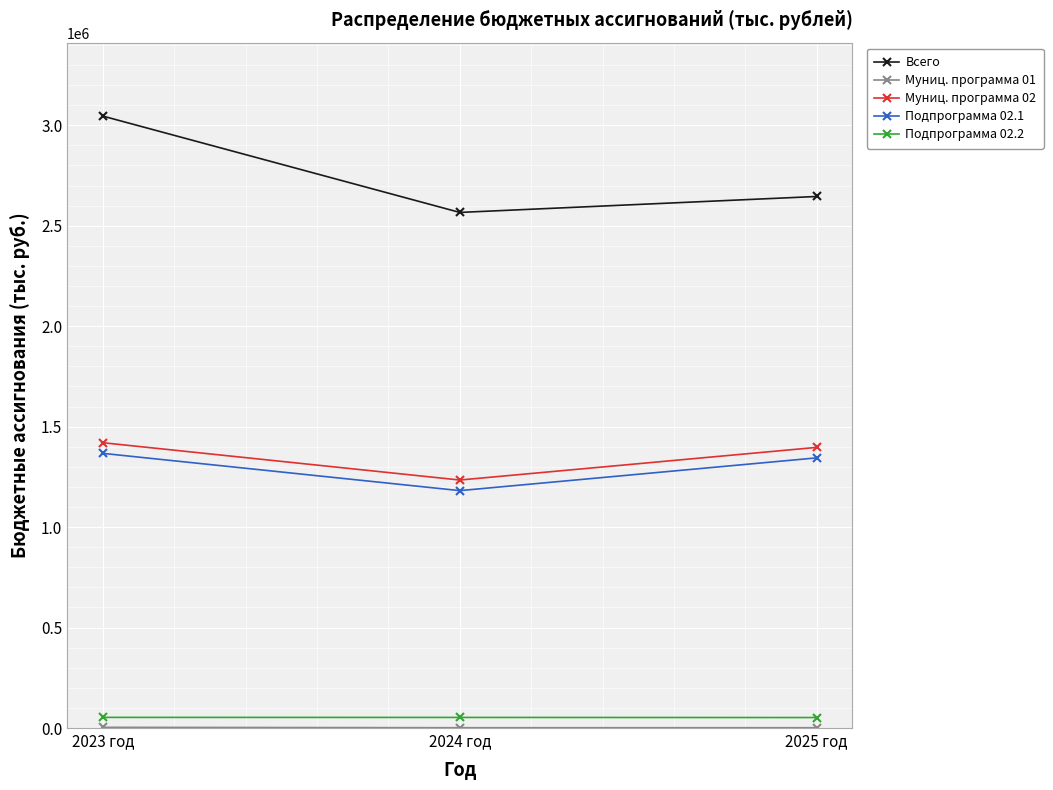

Rank the categories by Всего value from highest to lowest.

2023 год, 2025 год, 2024 год